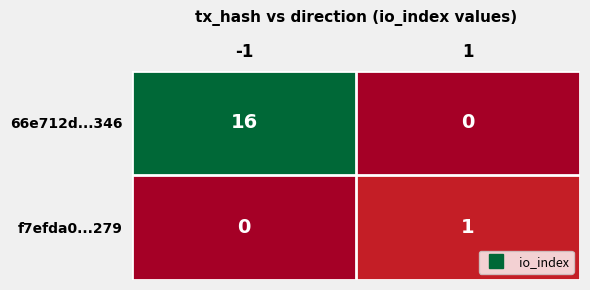

Reading left to right, what are all the values shown in this chart?

66e712d...346: 16	0
f7efda0...279: 0	1